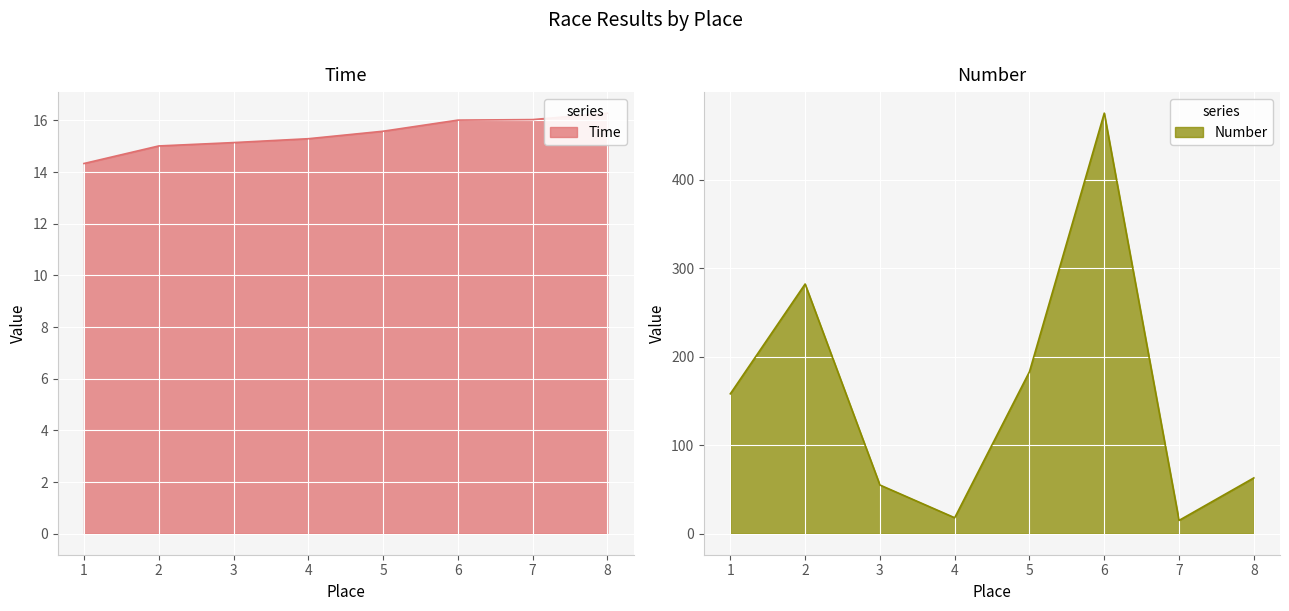

What is the value of the Time point at the 1st from the left?

14.3